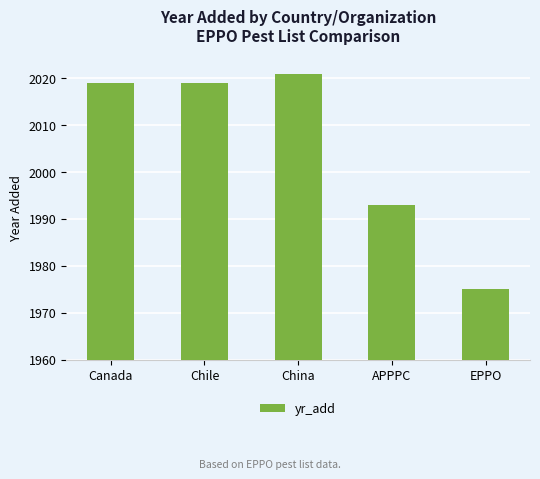

What is the label of the 1st bar from the left?

Canada